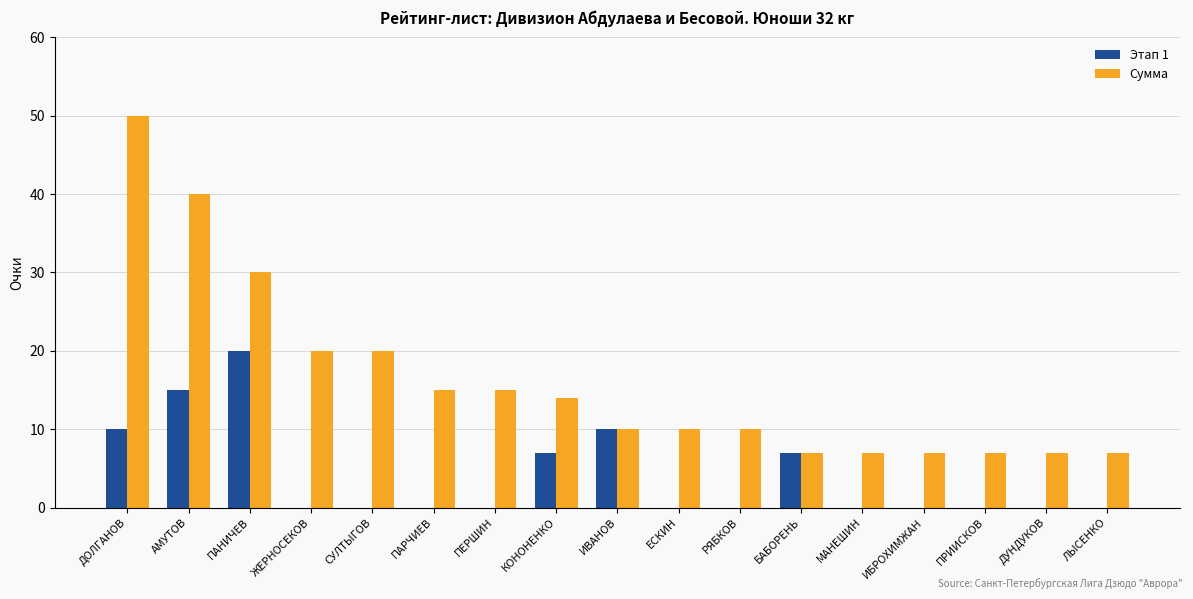

Which category has the highest value in the Этап 1 series?

ПАНИЧЕВ